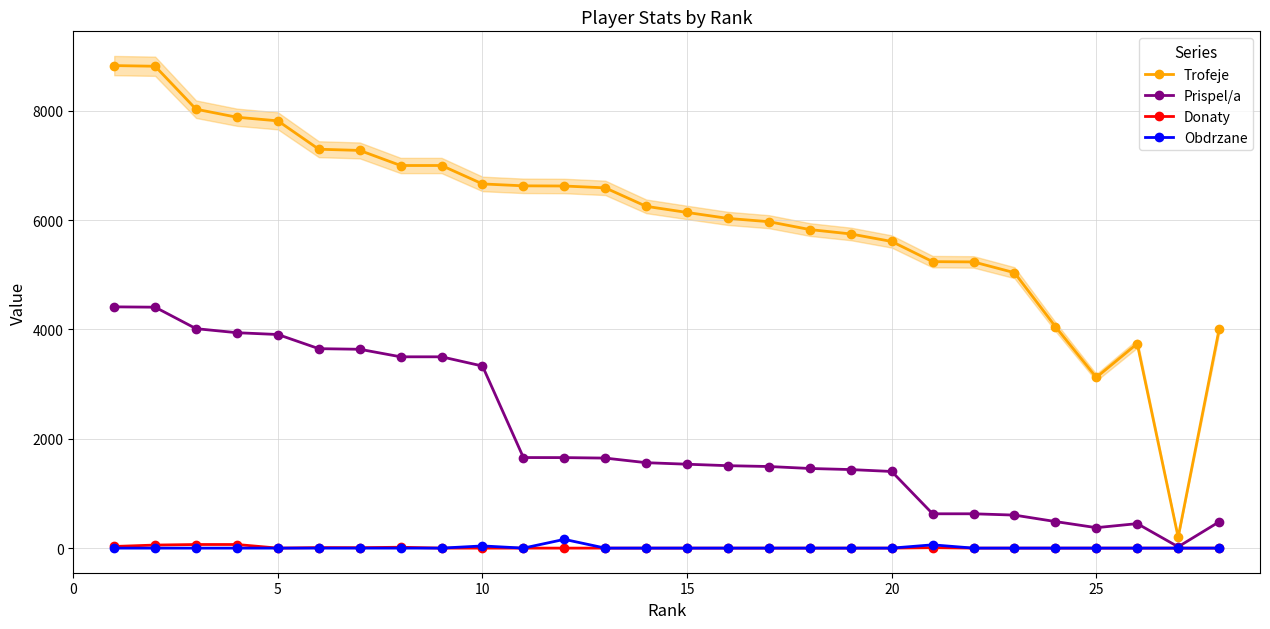

What is the minimum value for Trofeje?

200